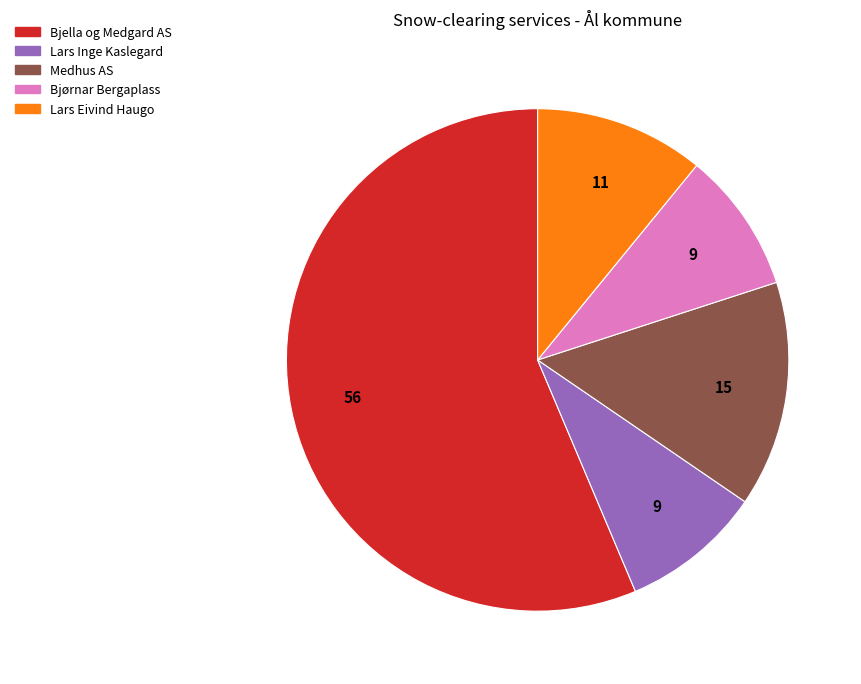

Which slice is the largest?

Bjella og Medgard AS